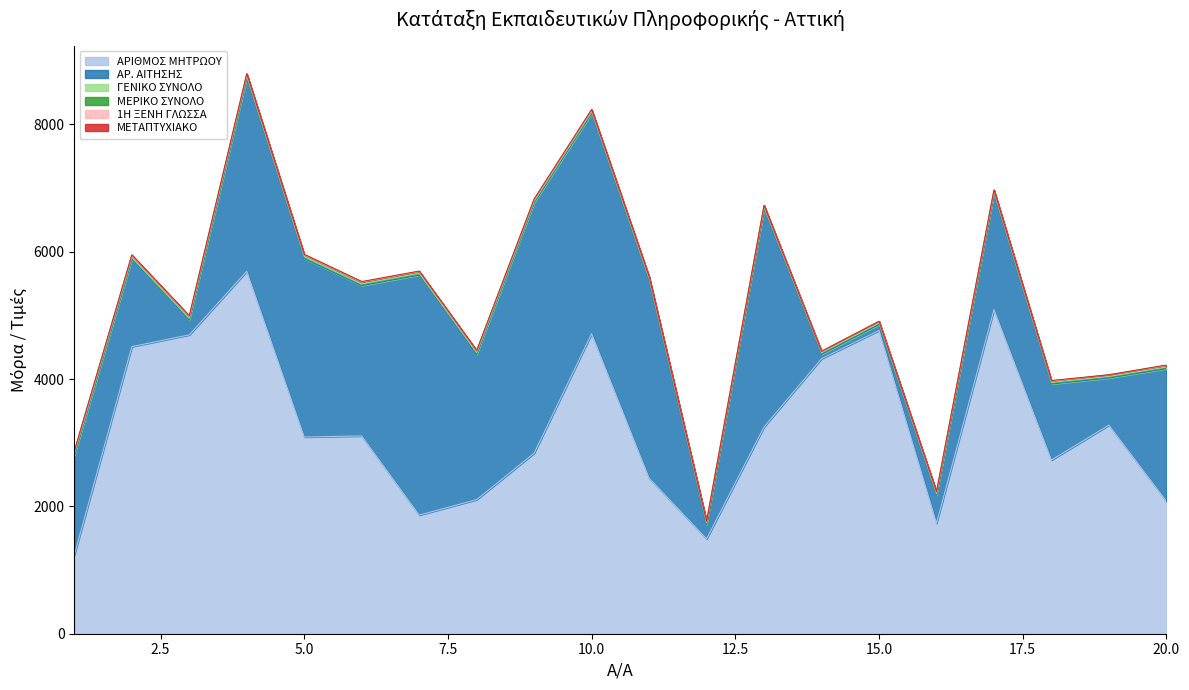

What is the maximum value for 1Η ΞΕΝΗ ΓΛΩΣΣΑ?

2.0